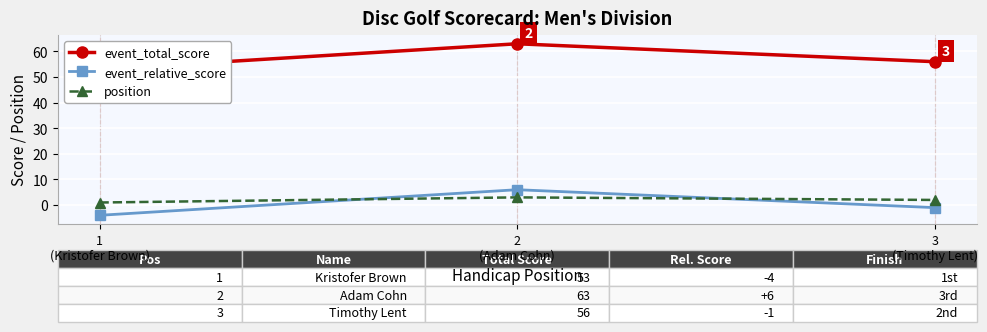

What is the difference between the maximum and minimum values in the position series?

2